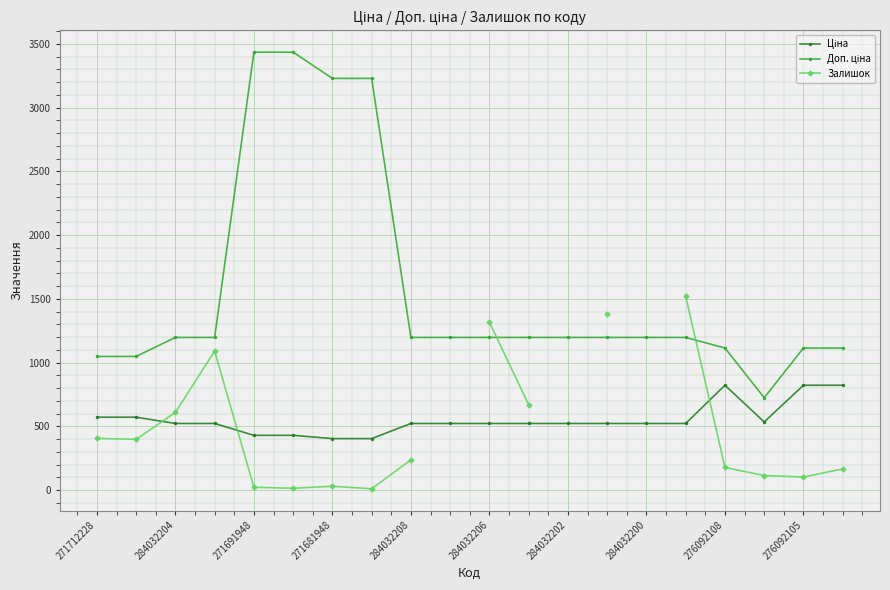

How many categories are shown in the chart?

20